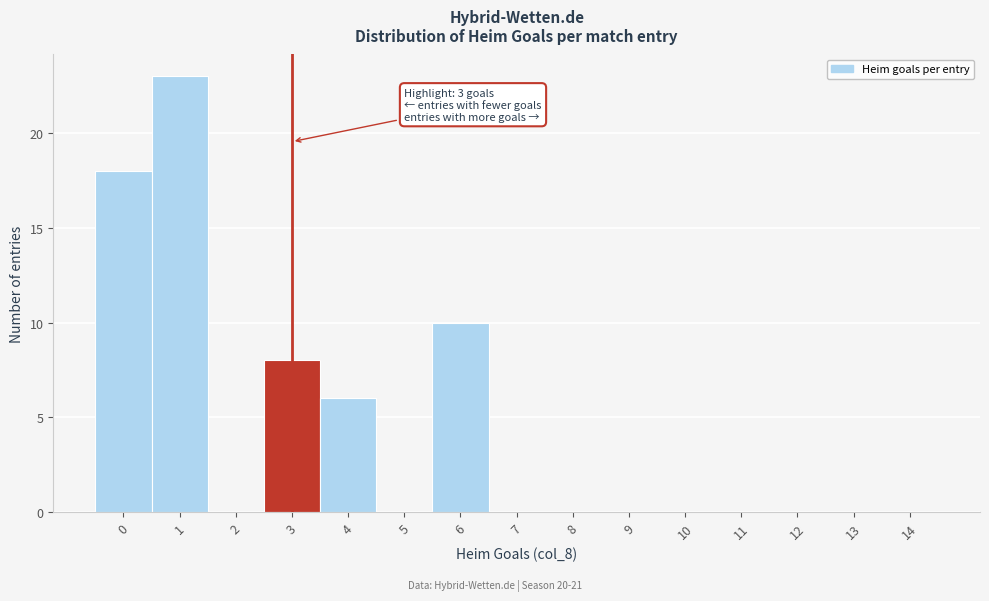

Reading left to right, list all the values displayed in this chart.

0=18	1=23	2=0	3=8	4=6	5=0	6=10	7=0	8=0	9=0	10=0	11=0	12=0	13=0	14=0